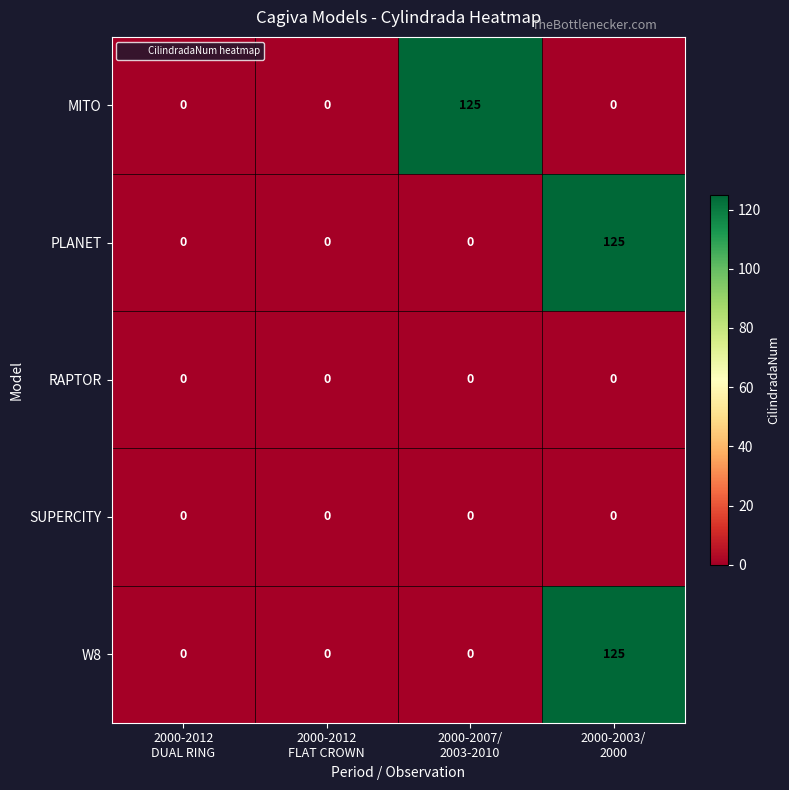

How many distinct data groups are displayed?

5